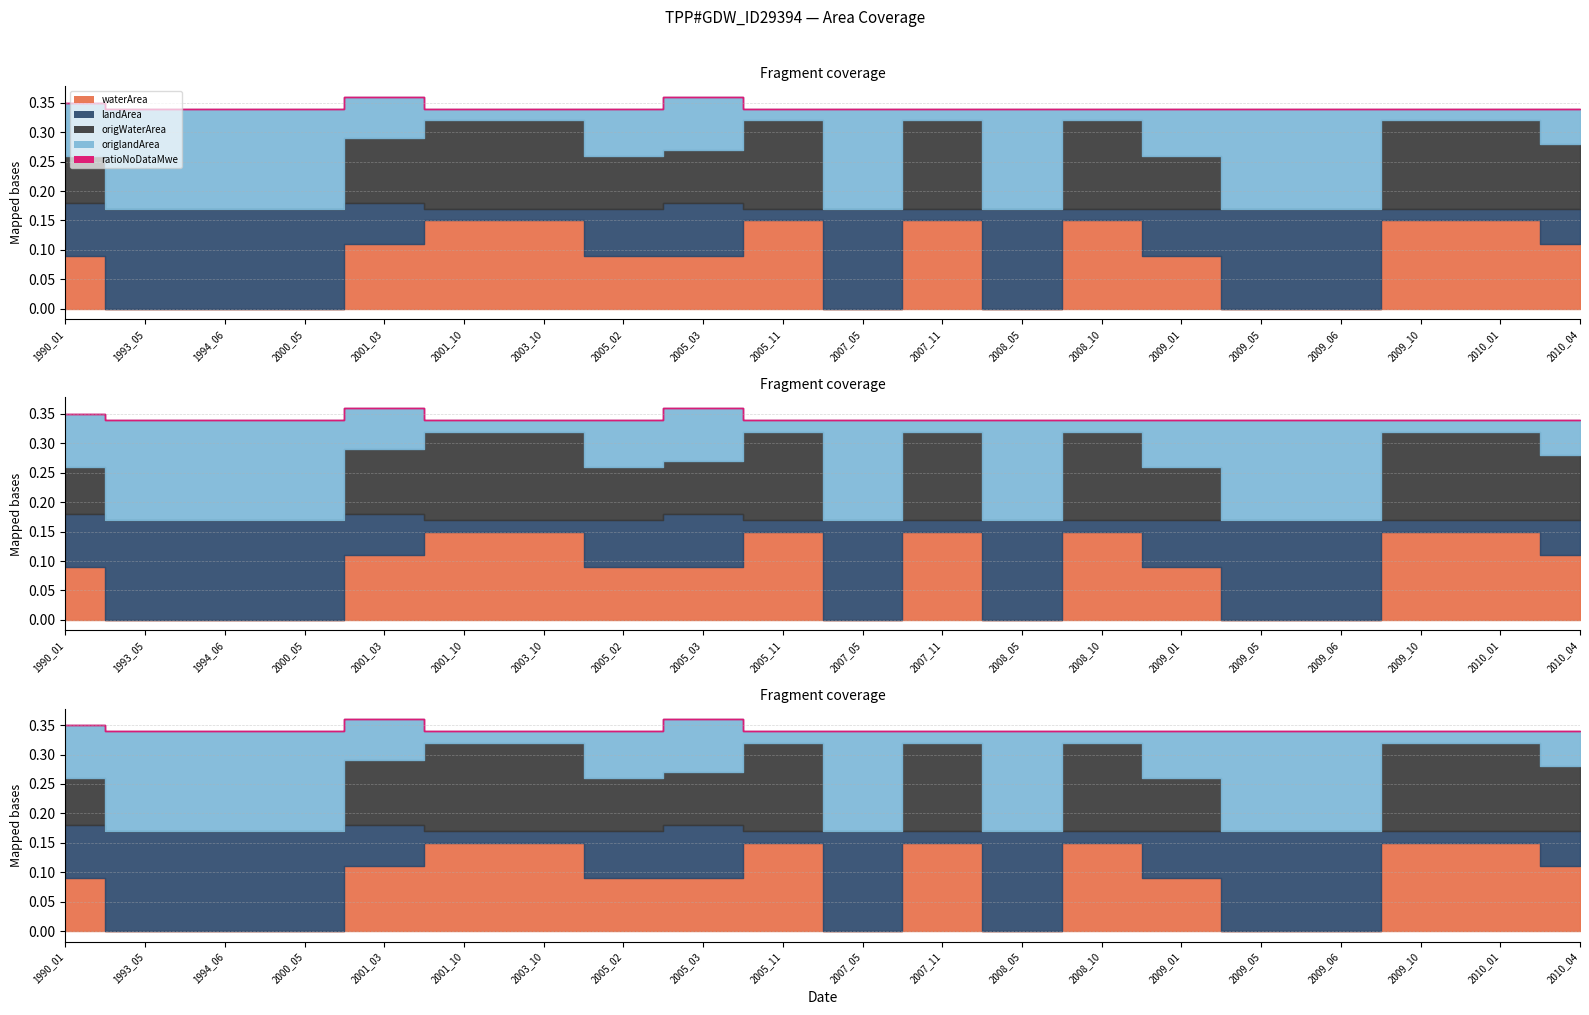

Rank the series at 2007_05 from lowest to highest value.

waterArea, origWaterArea, ratioNoDataMwe, landArea, origlandArea